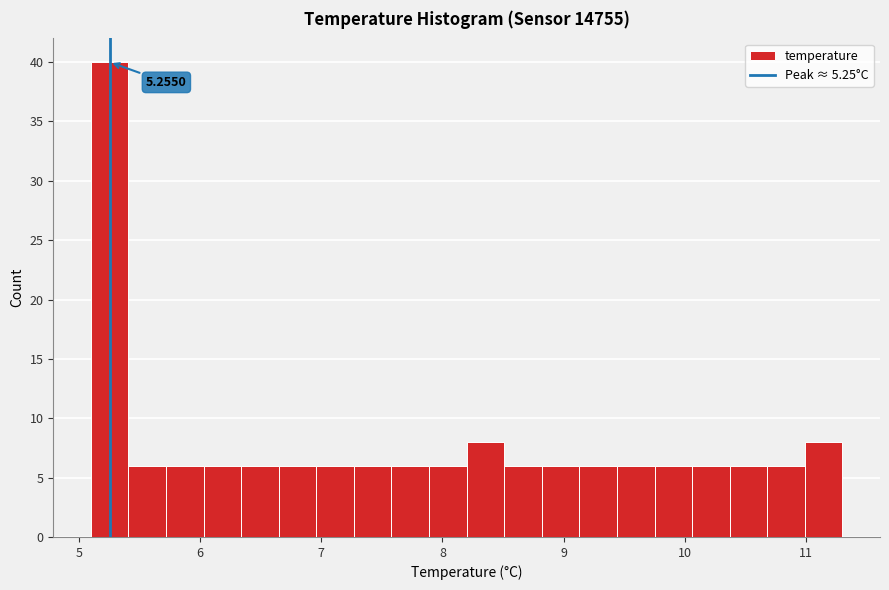

Read against the x-axis, roughly where is the centre of the tallest bar?

5.3